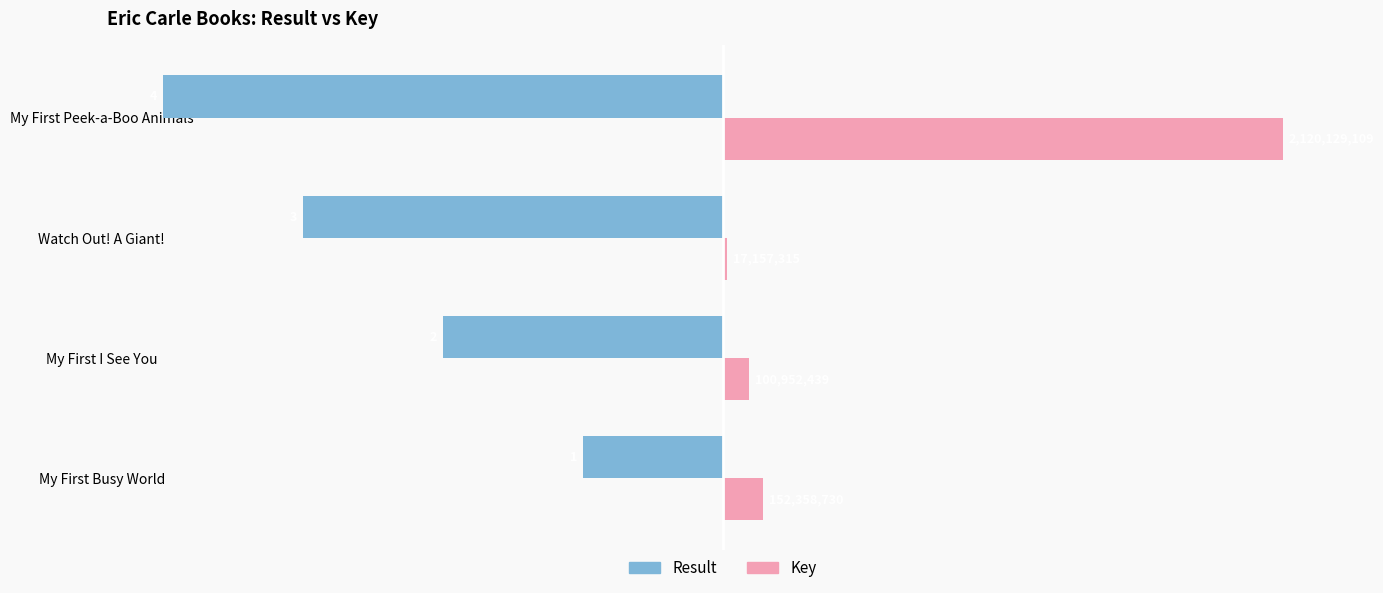

Count the Result values in the range -75 to -25.

3